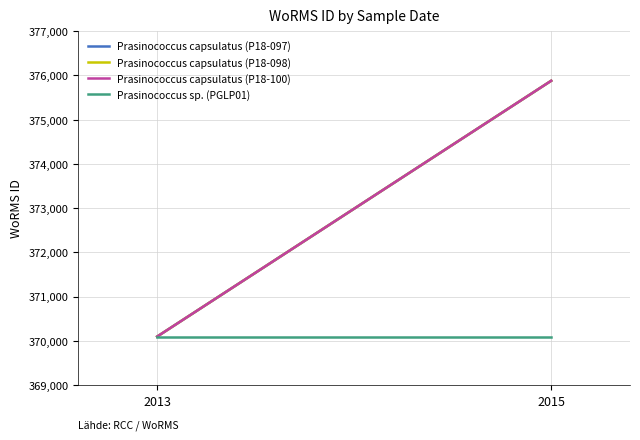

Which category has the lowest value in the Prasinococcus capsulatus (P18-097) series?

2013